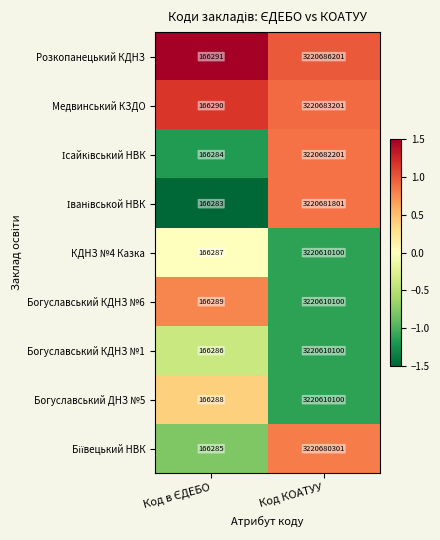

True or false: Богуславський КДНЗ №1 has a value of 4191098232 at Код КОАТУУ.

False